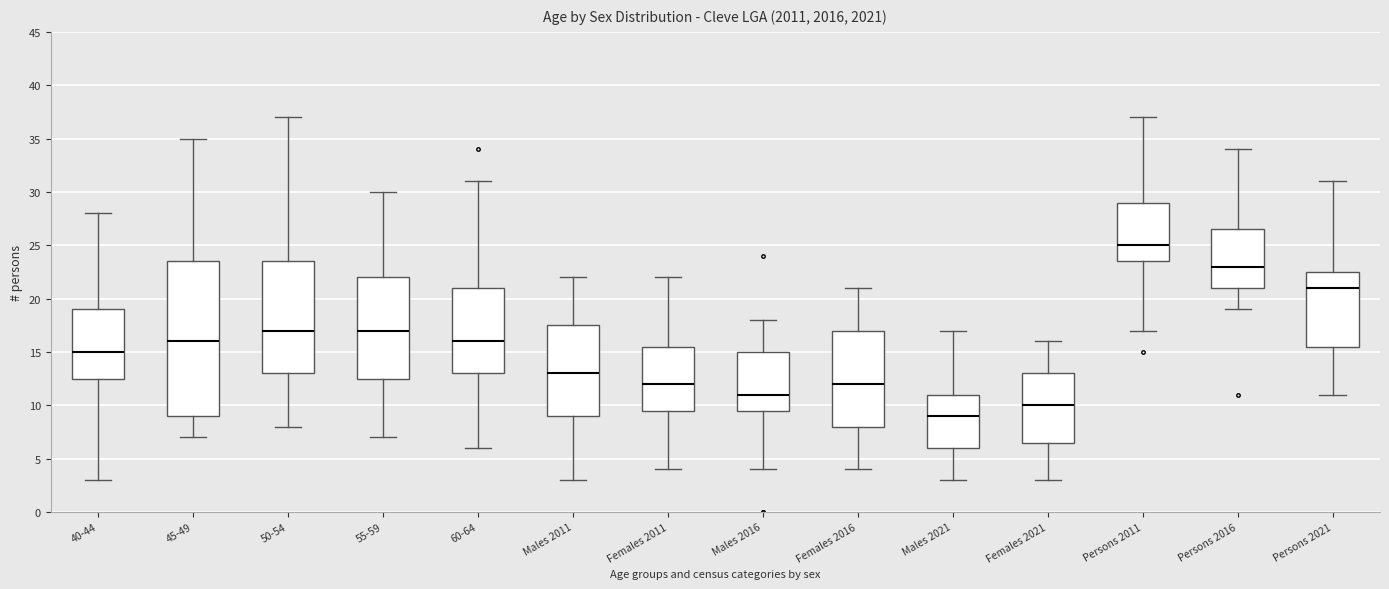

Which box has the highest median line?

Persons 2011